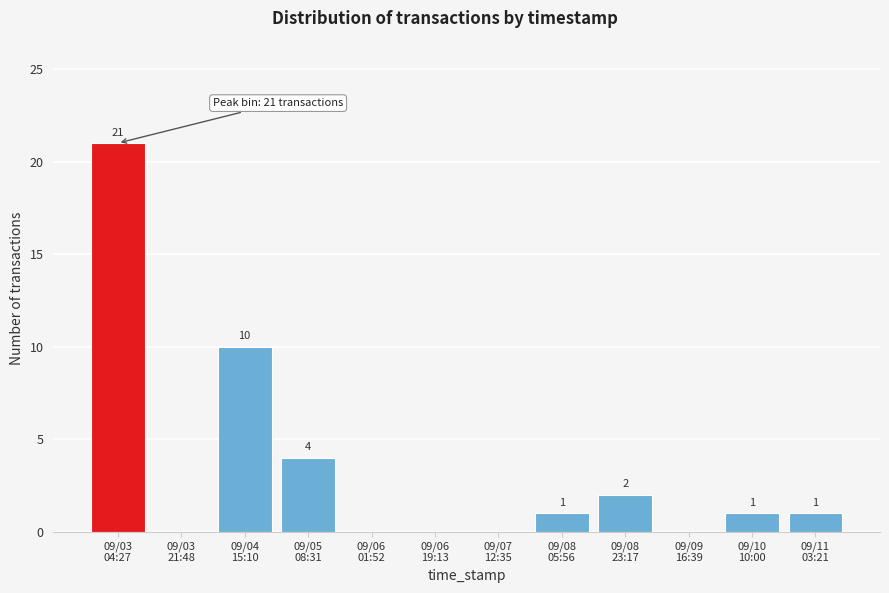

What is the maximum value shown in the chart?

21